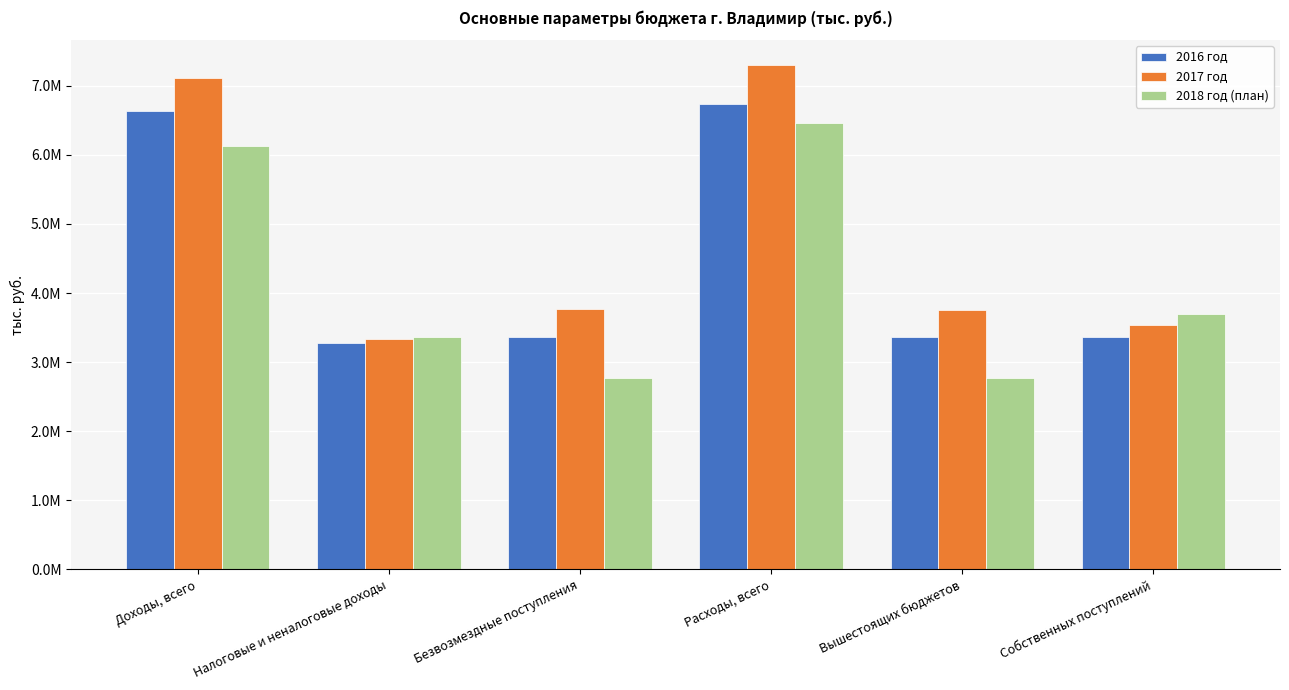

What are all the series names shown in the legend?

2016 год, 2017 год, 2018 год (план)